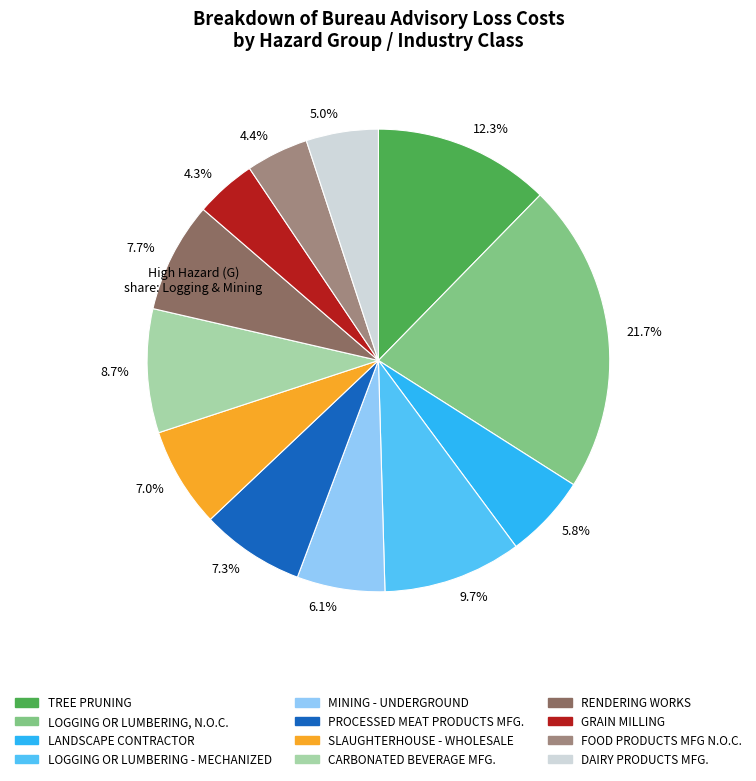

What is the ratio of the value at 4.3% to the value at 4.4%?

1.0